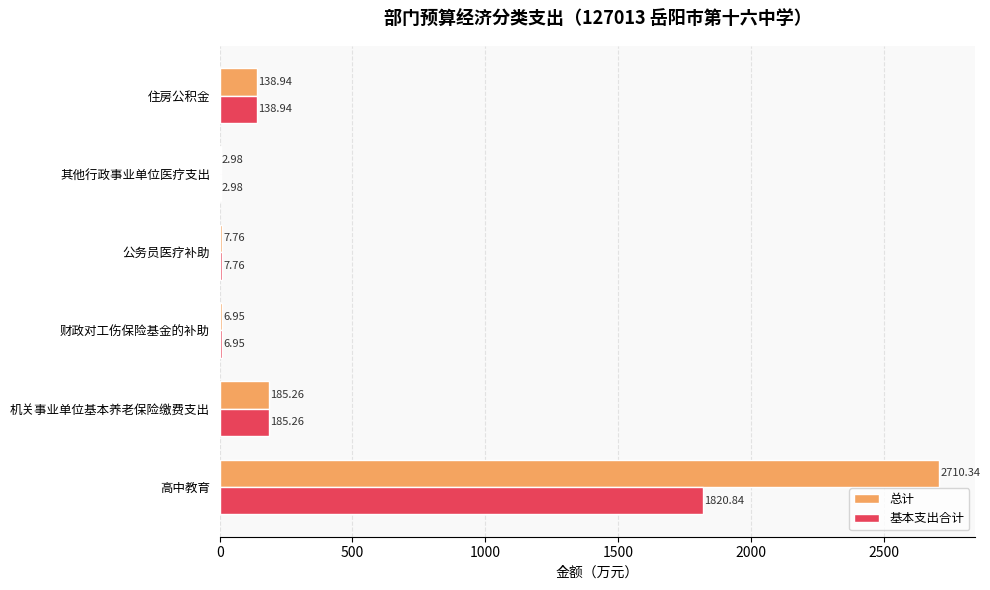

Which series has the widest spread of values?

总计